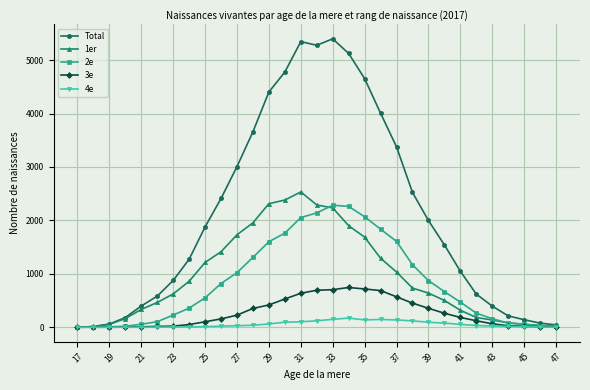

How many lines are shown in the chart?

5